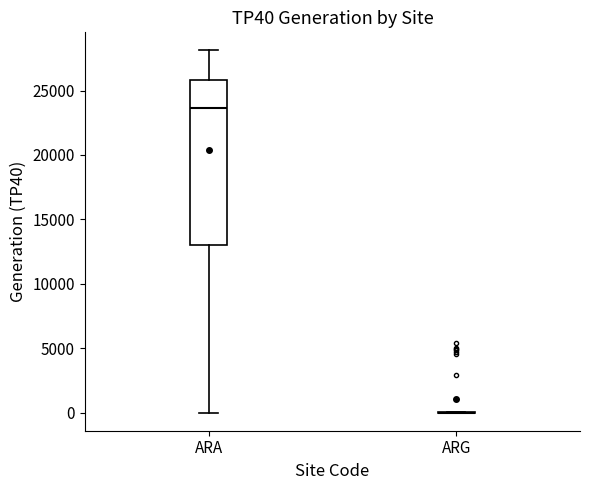

Reading left to right, read every box against the y-axis: the position of its median line, the range the box covers, and the ends of its whiskers. The values are not printed on the chart, so give them approximately, as read against the axis.

ARA: median 23500, box 13000 to 26000, whiskers 0 to 28000
ARG: box collapsed to a line at 0, whiskers 0 to 0